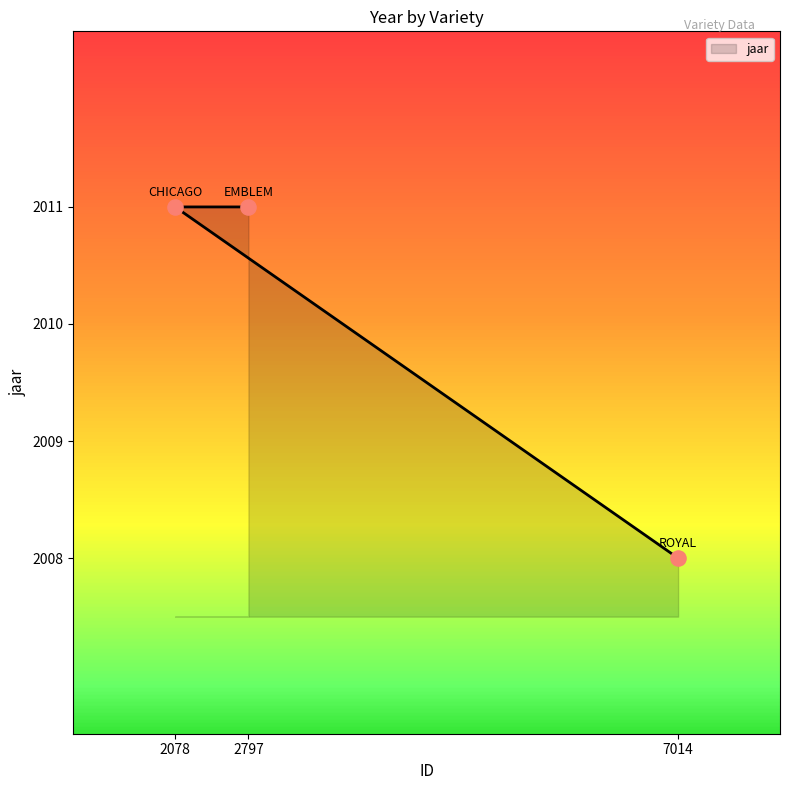

Which has a higher value, 7014 or 2078?

2078